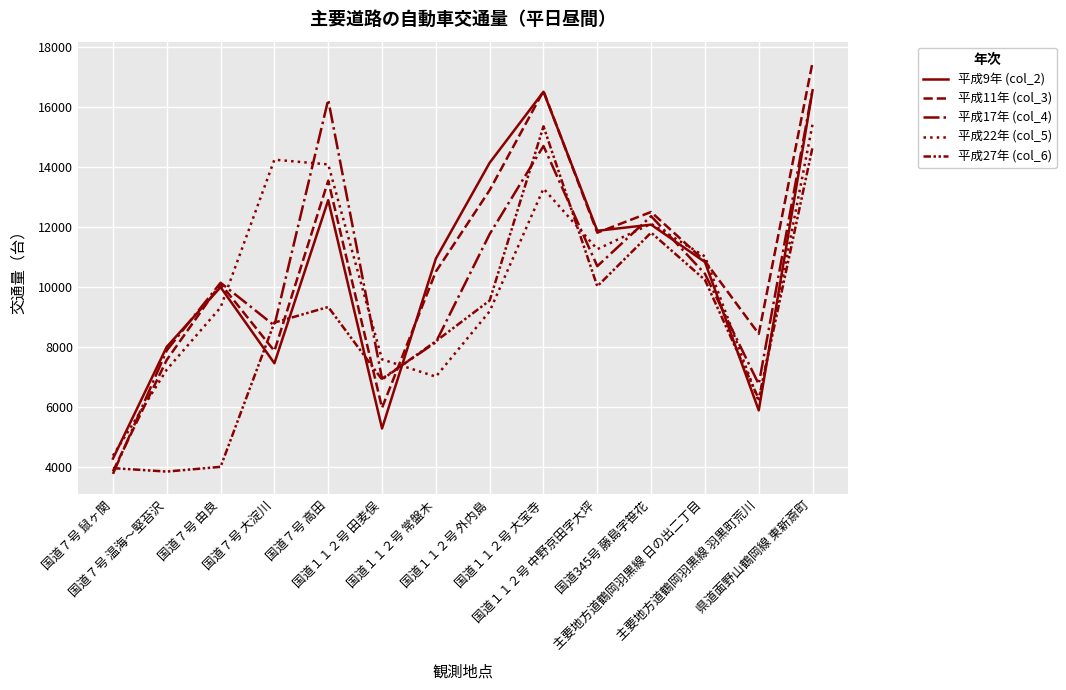

Which has a higher value, 国道１１２号 田麦俣 or 国道７号 由良?

国道７号 由良